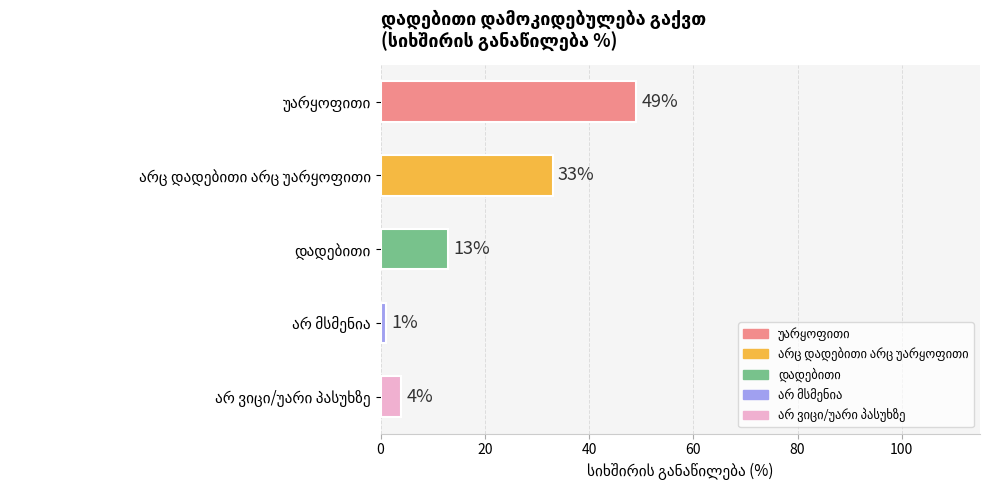

What is the maximum value shown in the chart?

49